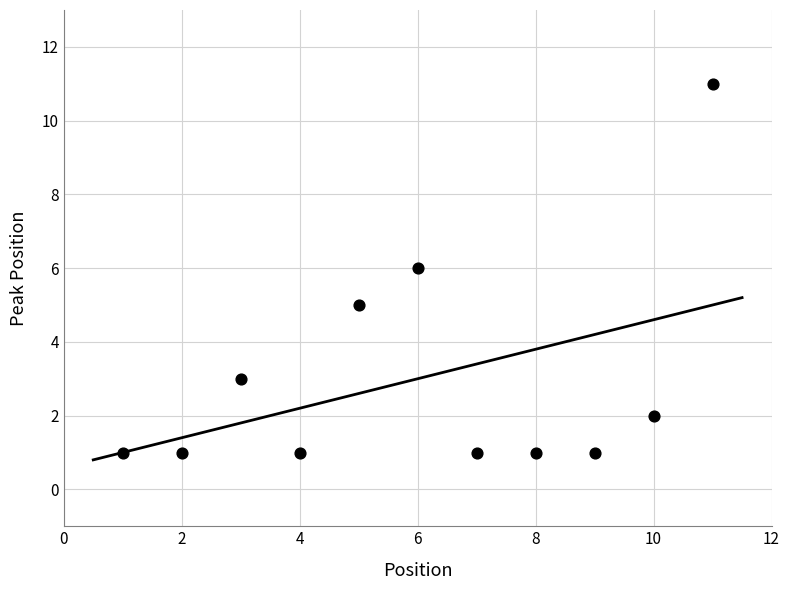

What is the range of X values (max minus min)?

10